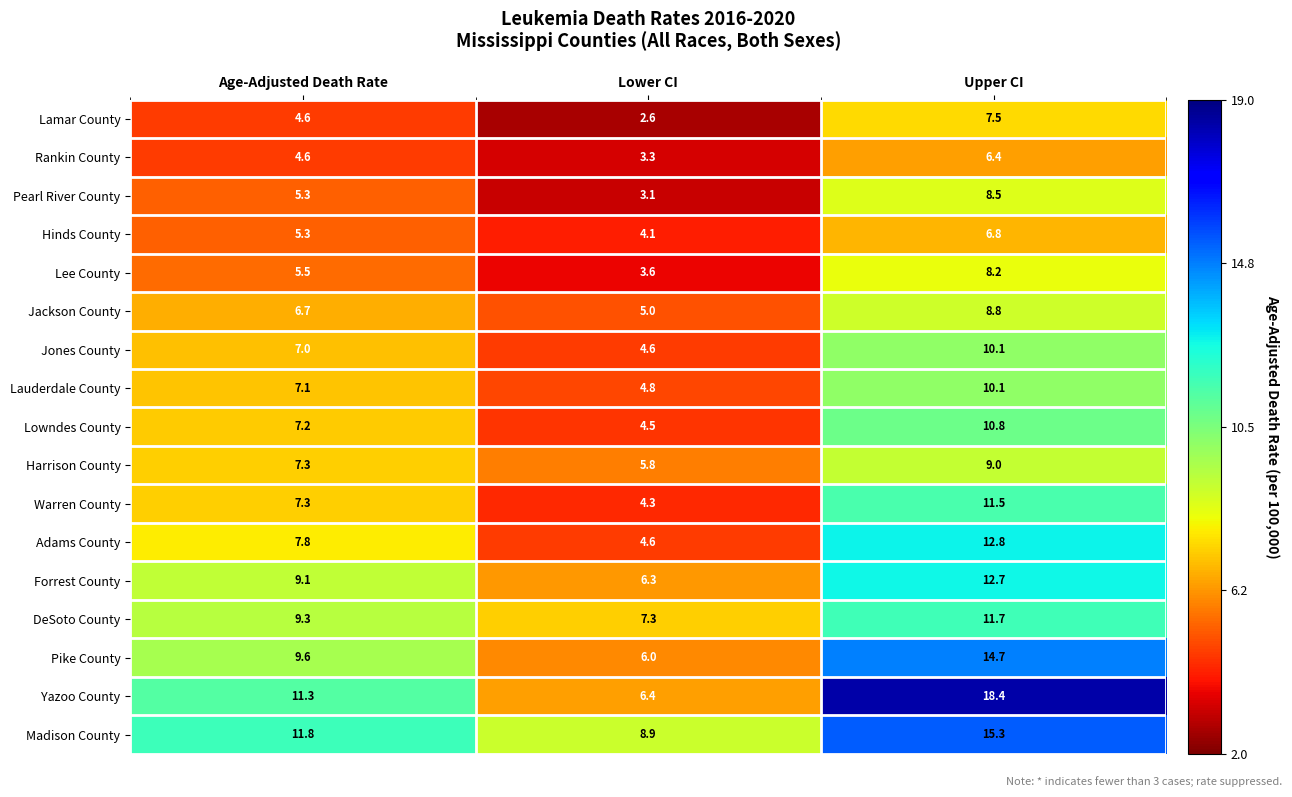

At how many categories does at least one series exceed 13?

1